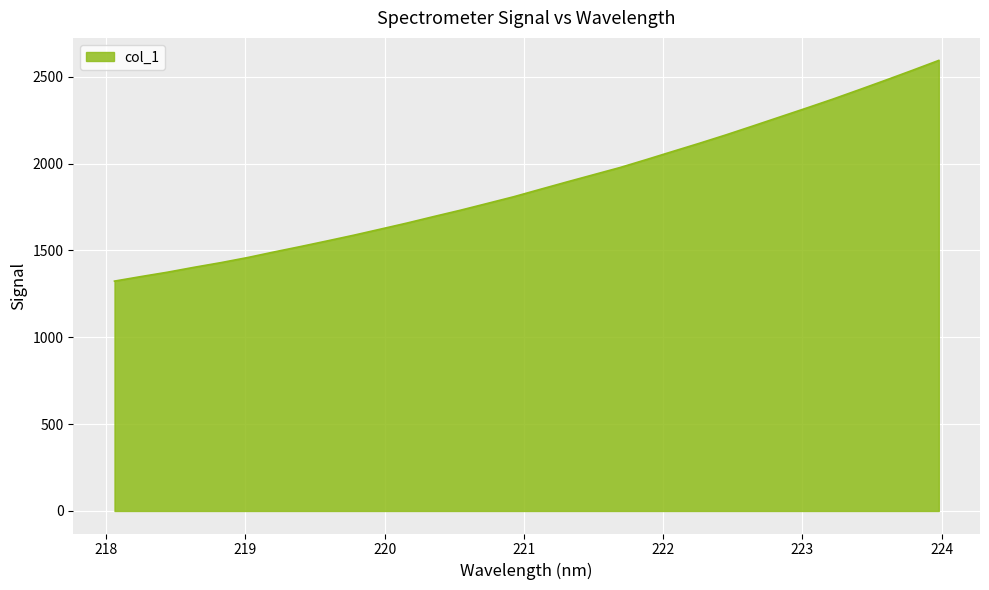

What is the minimum value shown in the chart?

1323.3